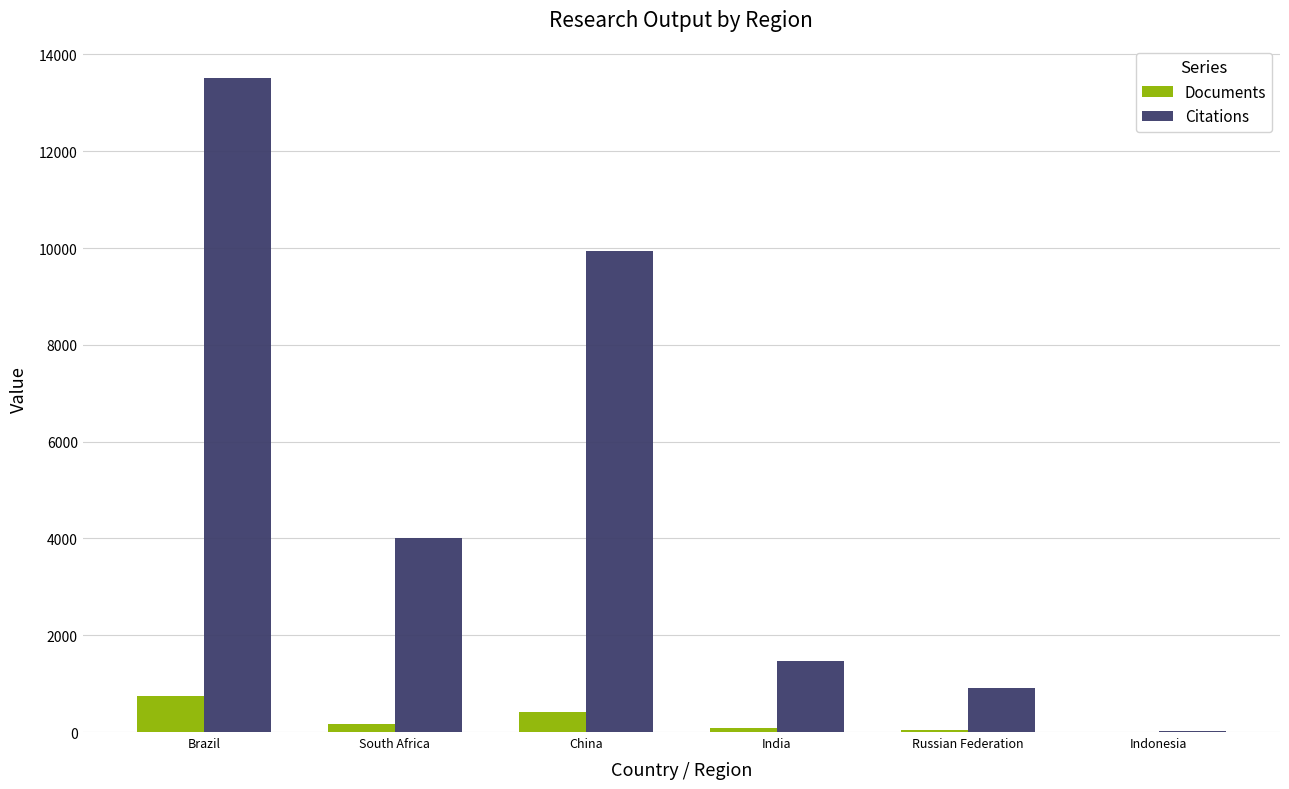

What is the greatest value displayed?

13511